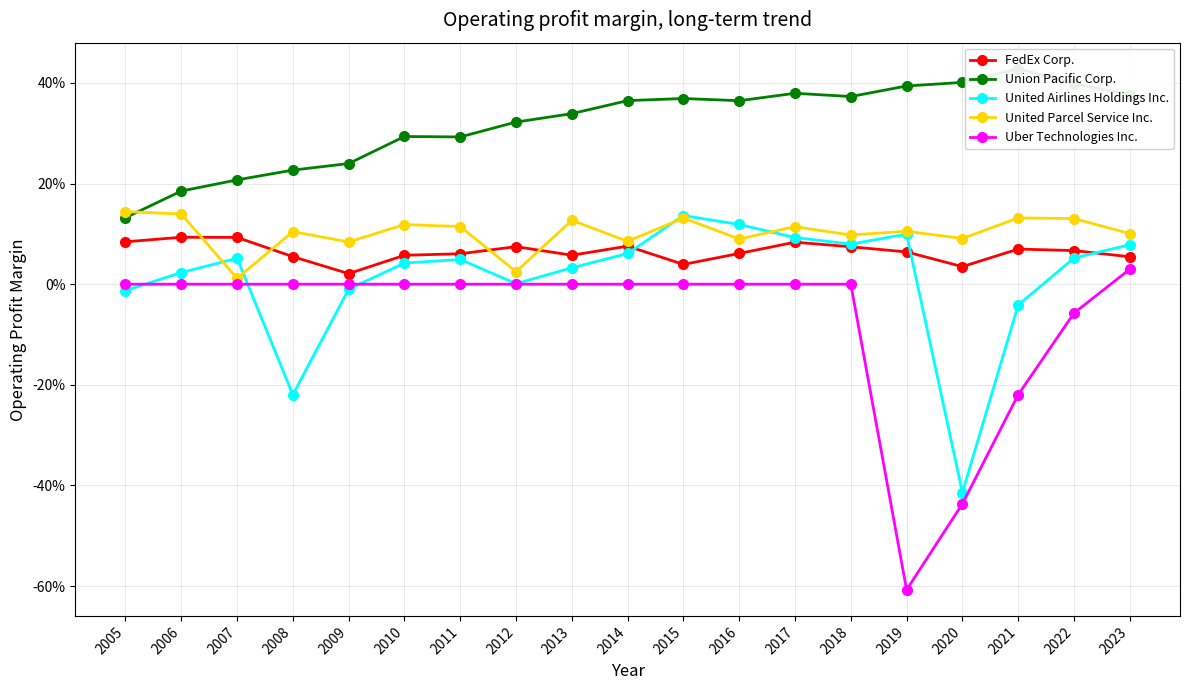

What is the total value across all series at 2009?

0.3